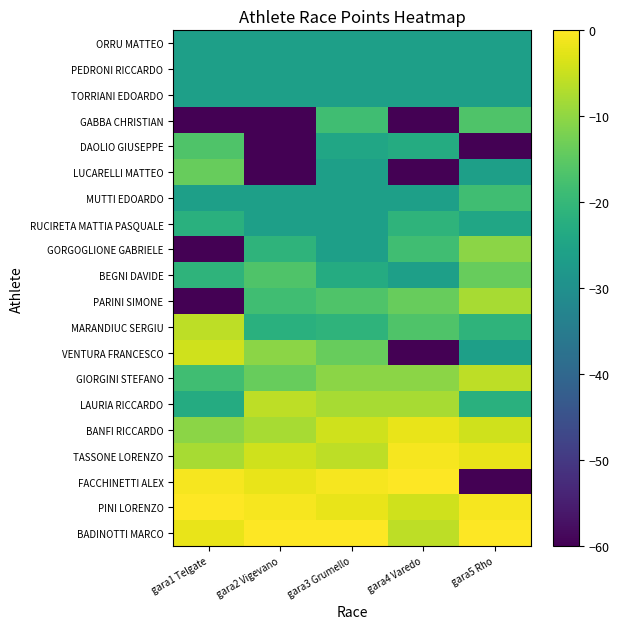

Reading left to right, list all the values displayed in this chart.

BADINOTTI MARCO: gara1 Telgate=-1.9	gara2 Vigevano=0.0	gara3 Grumello=0.0	gara4 Varedo=-6.0	gara5 Rho=0.0
PINI LORENZO: gara1 Telgate=0.0	gara2 Vigevano=-0.9	gara3 Grumello=-1.9	gara4 Varedo=-4.4	gara5 Rho=-0.9
FACCHINETTI ALEX: gara1 Telgate=-0.9	gara2 Vigevano=-1.9	gara3 Grumello=-0.9	gara4 Varedo=0.0	gara5 Rho=-60.0
TASSONE LORENZO: gara1 Telgate=-8.0	gara2 Vigevano=-4.4	gara3 Grumello=-6.0	gara4 Varedo=-0.9	gara5 Rho=-1.9
BANFI RICCARDO: gara1 Telgate=-10.5	gara2 Vigevano=-8.0	gara3 Grumello=-4.4	gara4 Varedo=-1.9	gara5 Rho=-4.4
LAURIA RICCARDO: gara1 Telgate=-23.1	gara2 Vigevano=-6.0	gara3 Grumello=-8.0	gara4 Varedo=-8.0	gara5 Rho=-21.9
GIORGINI STEFANO: gara1 Telgate=-18.4	gara2 Vigevano=-14.0	gara3 Grumello=-10.5	gara4 Varedo=-10.5	gara5 Rho=-6.0
VENTURA FRANCESCO: gara1 Telgate=-4.4	gara2 Vigevano=-10.5	gara3 Grumello=-14.0	gara4 Varedo=-60.0	gara5 Rho=-26.0
MARANDIUC SERGIU: gara1 Telgate=-6.0	gara2 Vigevano=-21.9	gara3 Grumello=-20.9	gara4 Varedo=-16.5	gara5 Rho=-20.9
PARINI SIMONE: gara1 Telgate=-60.0	gara2 Vigevano=-18.4	gara3 Grumello=-16.5	gara4 Varedo=-14.0	gara5 Rho=-8.0
BEGNI DAVIDE: gara1 Telgate=-20.9	gara2 Vigevano=-16.5	gara3 Grumello=-23.1	gara4 Varedo=-26.0	gara5 Rho=-14.0
GORGOGLIONE GABRIELE: gara1 Telgate=-60.0	gara2 Vigevano=-20.9	gara3 Grumello=-26.0	gara4 Varedo=-18.4	gara5 Rho=-10.5
RUCIRETA MATTIA PASQUALE: gara1 Telgate=-21.9	gara2 Vigevano=-26.0	gara3 Grumello=-26.0	gara4 Varedo=-20.9	gara5 Rho=-24.4
MUTTI EDOARDO: gara1 Telgate=-26.0	gara2 Vigevano=-26.0	gara3 Grumello=-26.0	gara4 Varedo=-26.0	gara5 Rho=-18.4
LUCARELLI MATTEO: gara1 Telgate=-14.0	gara2 Vigevano=-60.0	gara3 Grumello=-26.0	gara4 Varedo=-60.0	gara5 Rho=-26.0
DAOLIO GIUSEPPE: gara1 Telgate=-16.5	gara2 Vigevano=-60.0	gara3 Grumello=-24.4	gara4 Varedo=-23.1	gara5 Rho=-60.0
GABBA CHRISTIAN: gara1 Telgate=-60.0	gara2 Vigevano=-60.0	gara3 Grumello=-18.4	gara4 Varedo=-60.0	gara5 Rho=-16.5
TORRIANI EDOARDO: gara1 Telgate=-26.0	gara2 Vigevano=-26.0	gara3 Grumello=-26.0	gara4 Varedo=-26.0	gara5 Rho=-26.0
PEDRONI RICCARDO: gara1 Telgate=-26.0	gara2 Vigevano=-26.0	gara3 Grumello=-26.0	gara4 Varedo=-26.0	gara5 Rho=-26.0
ORRU MATTEO: gara1 Telgate=-26.0	gara2 Vigevano=-26.0	gara3 Grumello=-26.0	gara4 Varedo=-26.0	gara5 Rho=-26.0